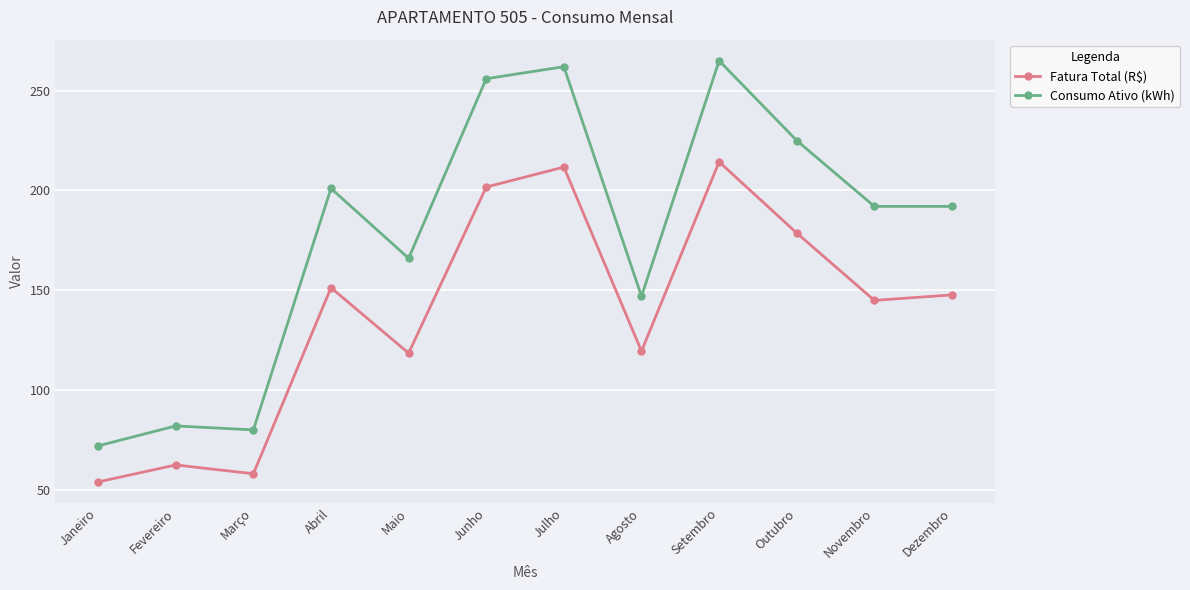

Which series has the widest spread of values?

Consumo Ativo (kWh)